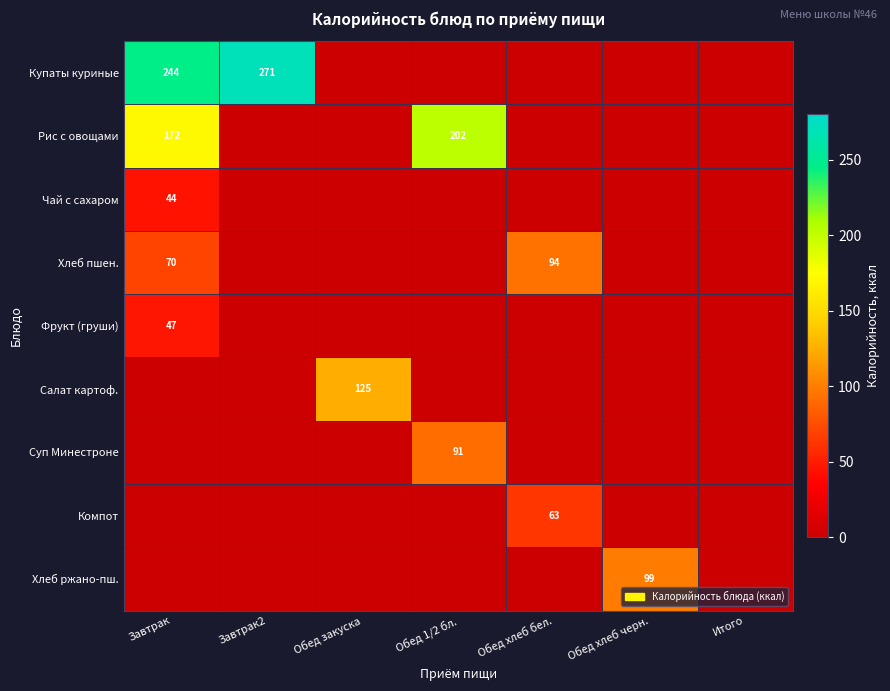

The value of Чай с сахаром at Завтрак is 44. True or false?

True